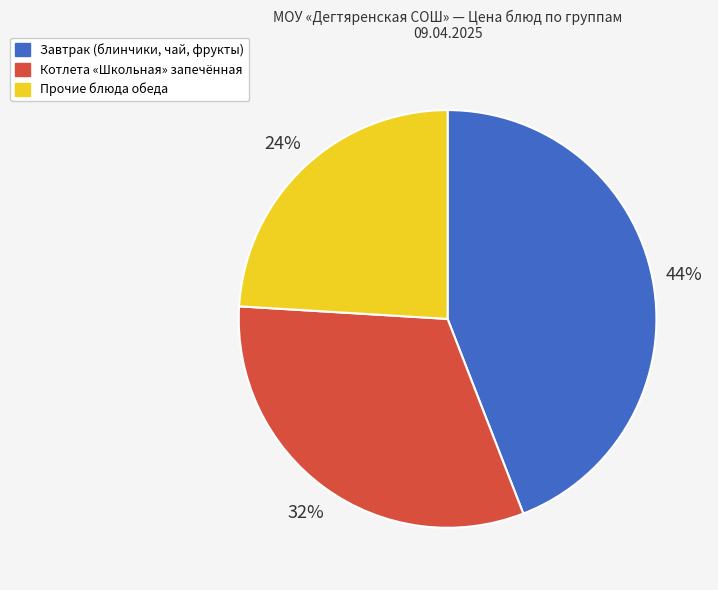

Do Котлета «Школьная» запечённая and Прочие блюда обеда together represent more than half of the pie?

Yes